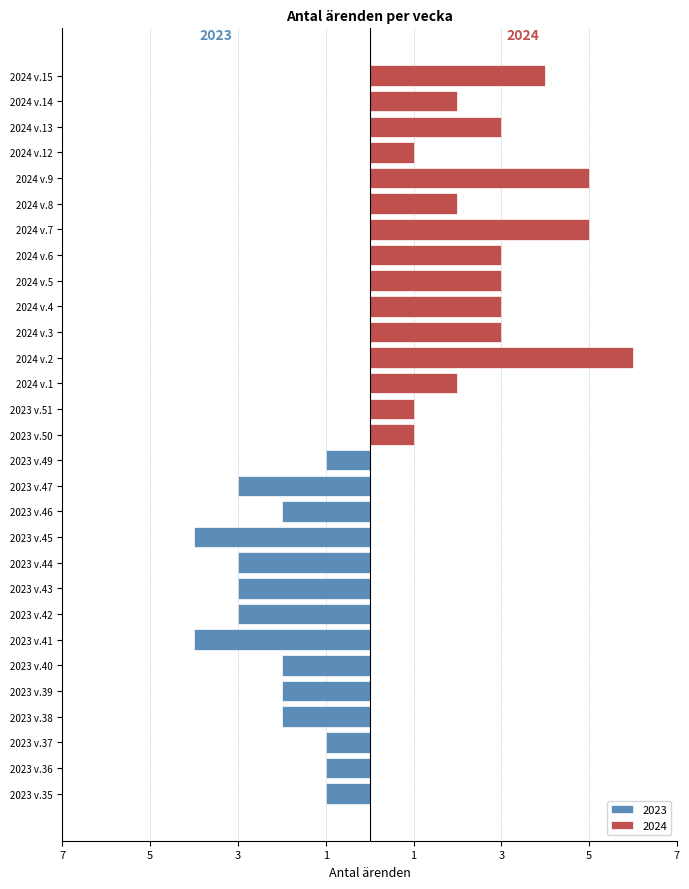

What is the sum of all values?

76